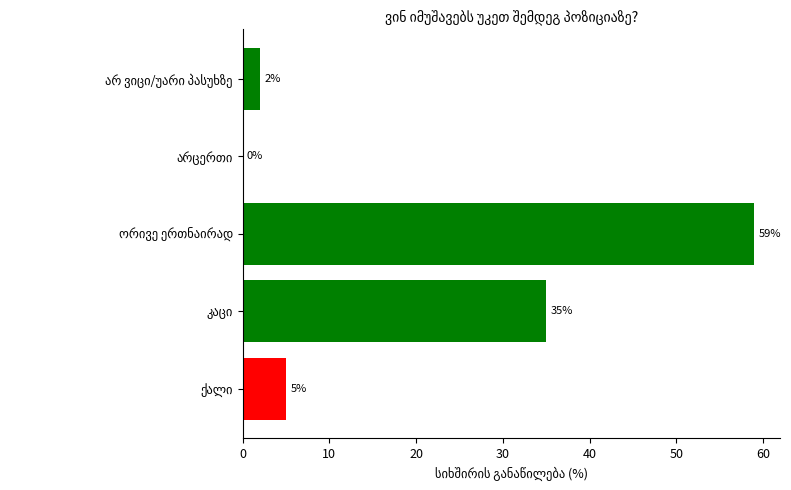

What is the greatest value displayed?

59